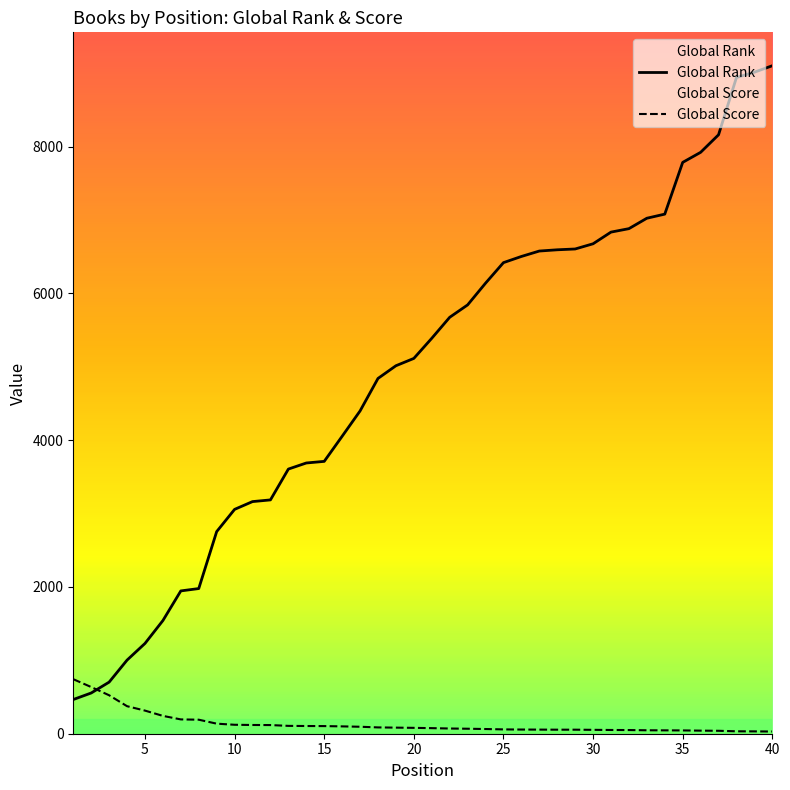

What is the total value across all series at 15?

3815